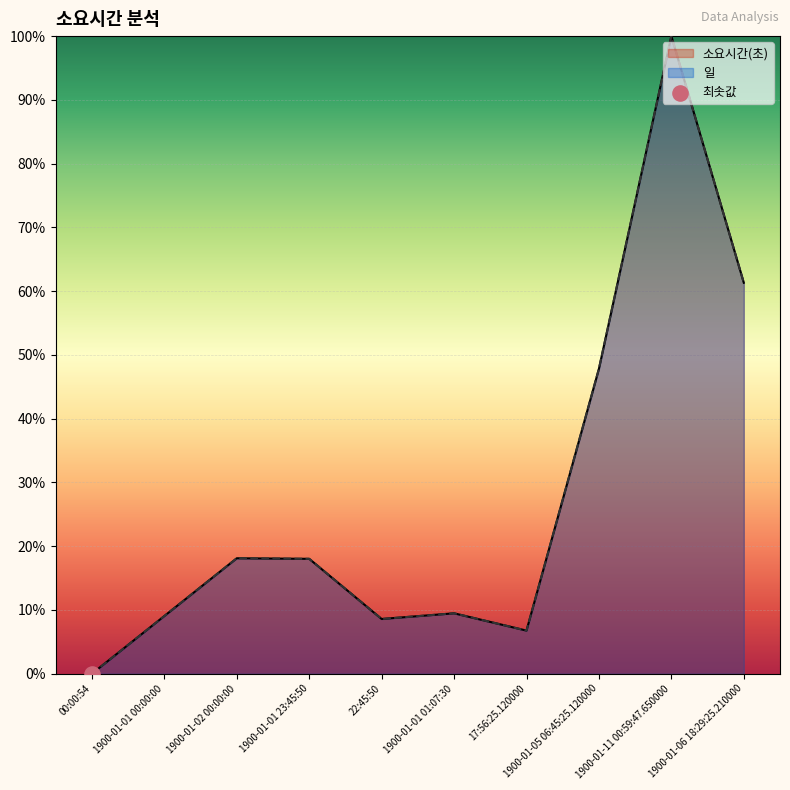

Which series reaches the minimum Y coordinate?

소요시간(초)